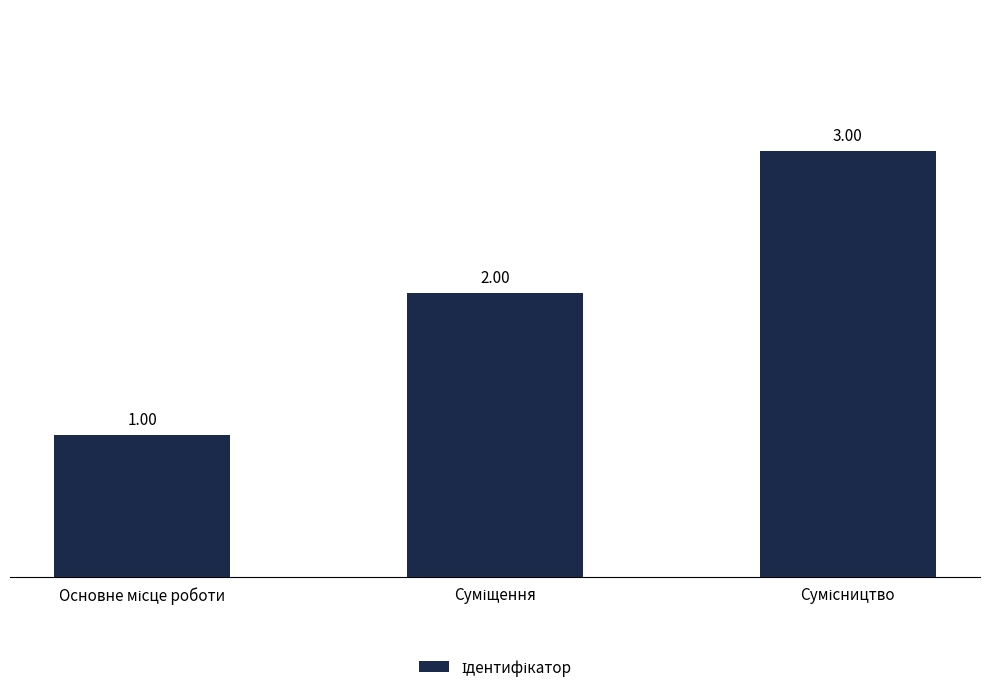

Reading left to right, extract all data points from this chart.

1	2	3